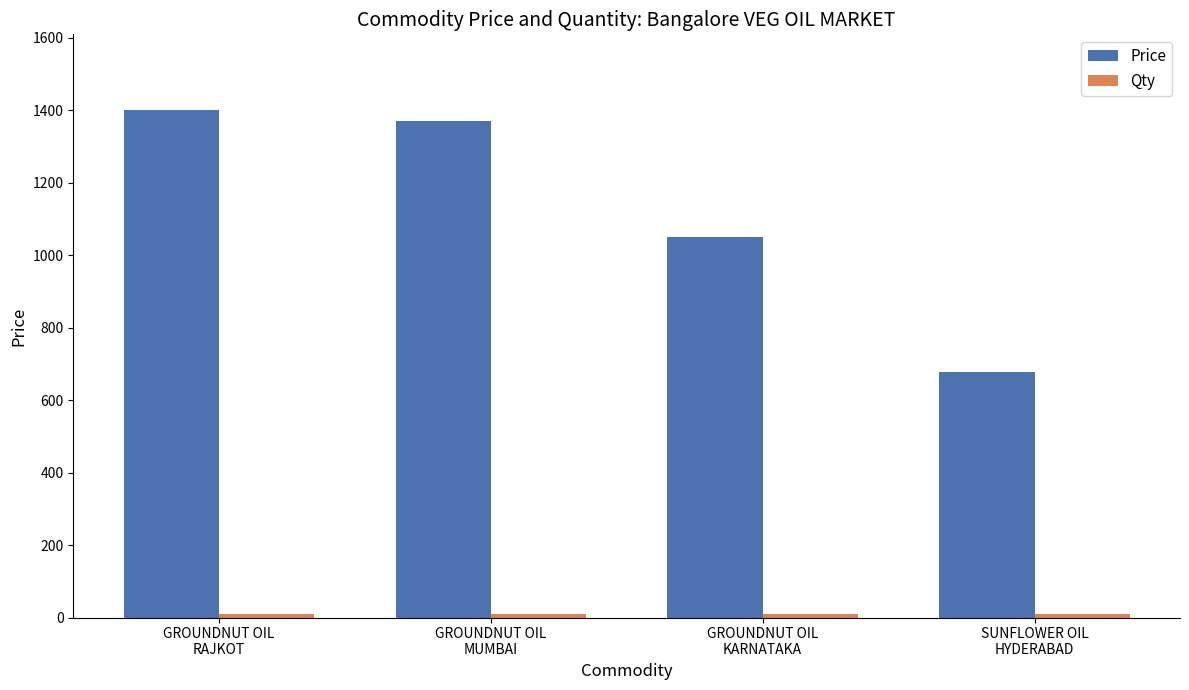

What is the difference between the maximum and minimum values in the Price series?

723